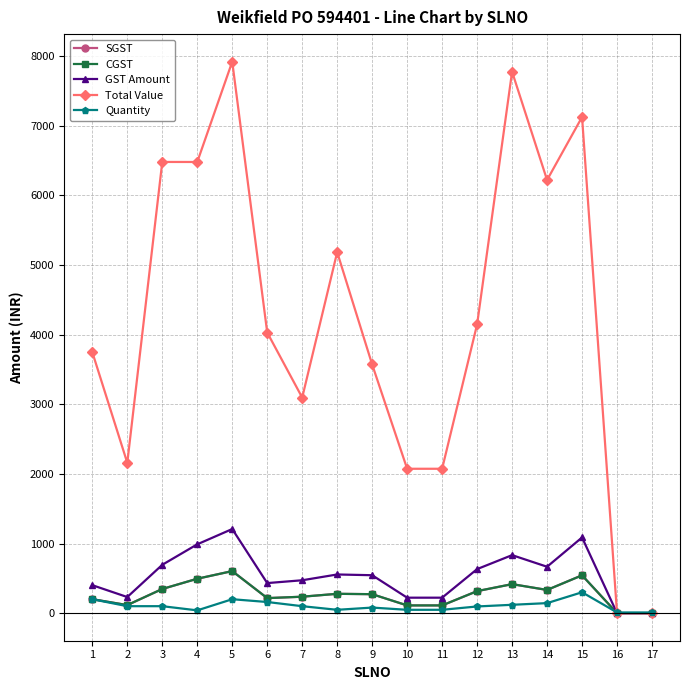

Is this an area chart (filled region under the line)?

No